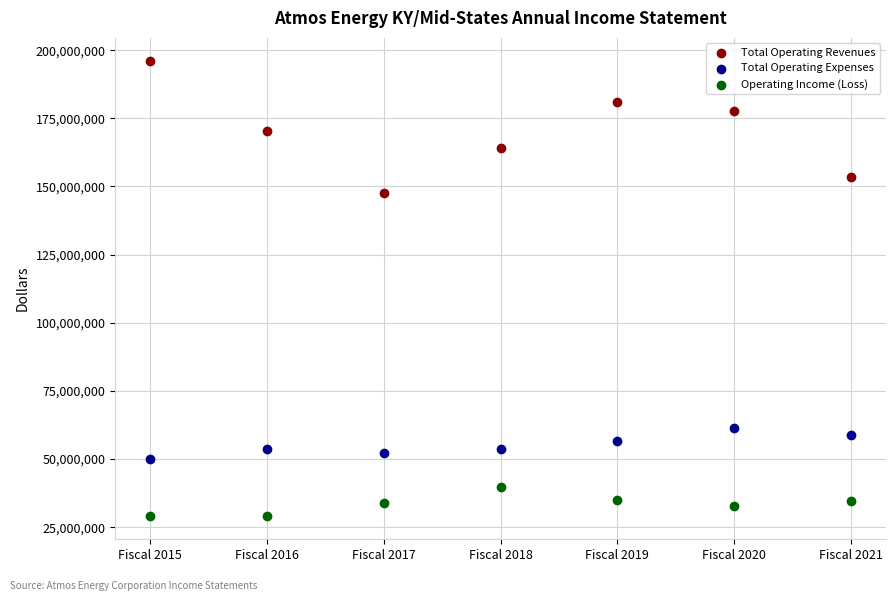

What is the X range (max minus min) for the scatter plot?

6.0